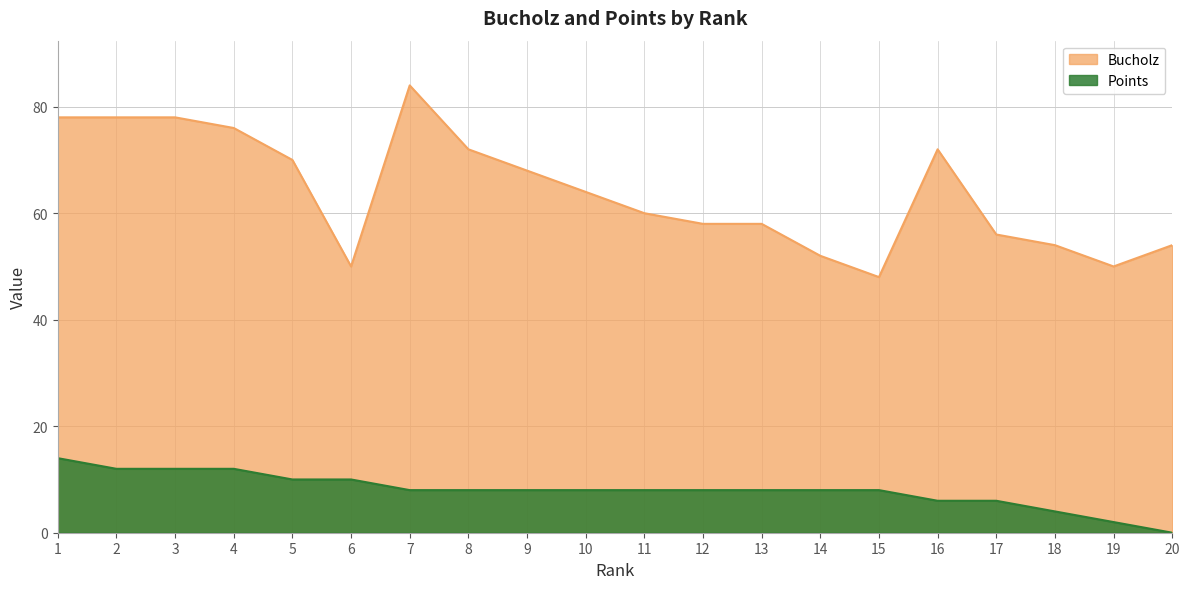

What is the value of the Points point at the 17th from the left?

6